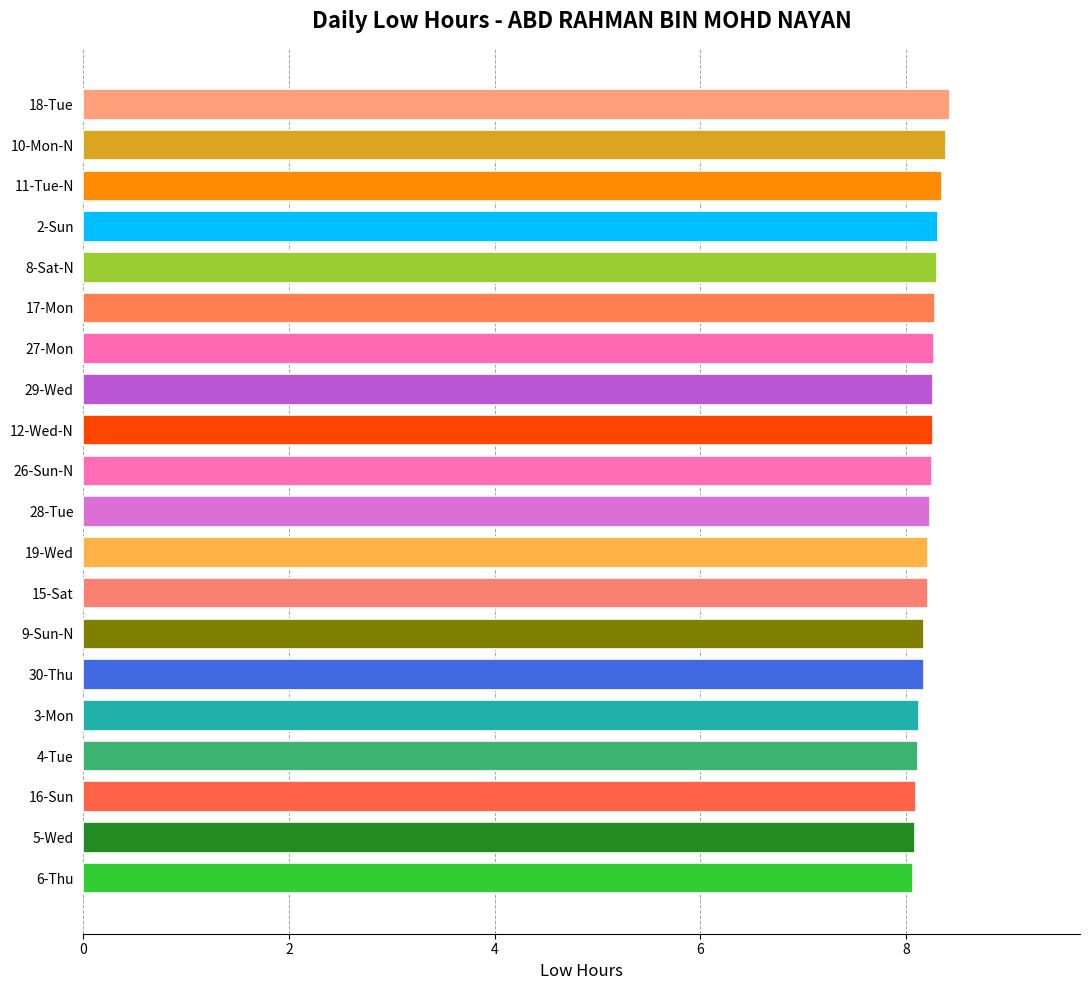

Does the chart contain stacked bars?

No